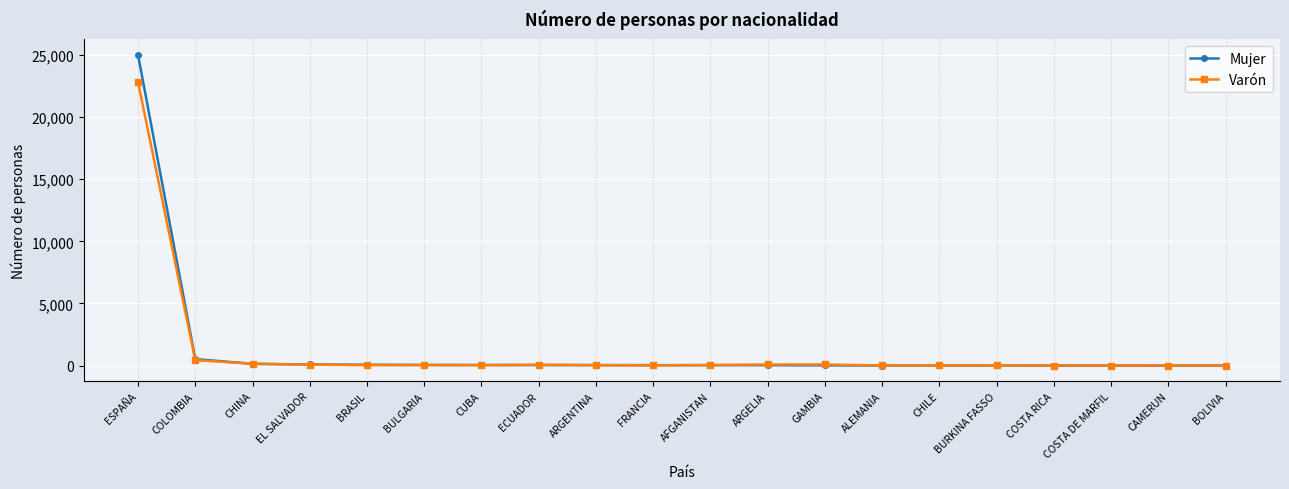

Which series has the widest spread of values?

Mujer